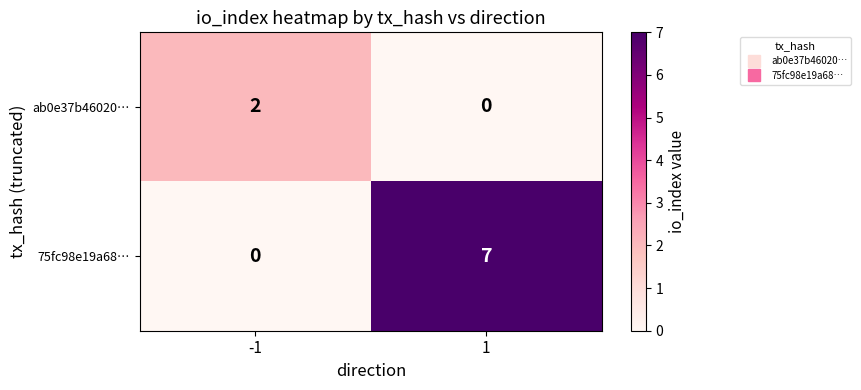

Reading right to left, list all the values displayed in this chart.

ab0e37b46020…: 0	2
75fc98e19a68…: 7	0